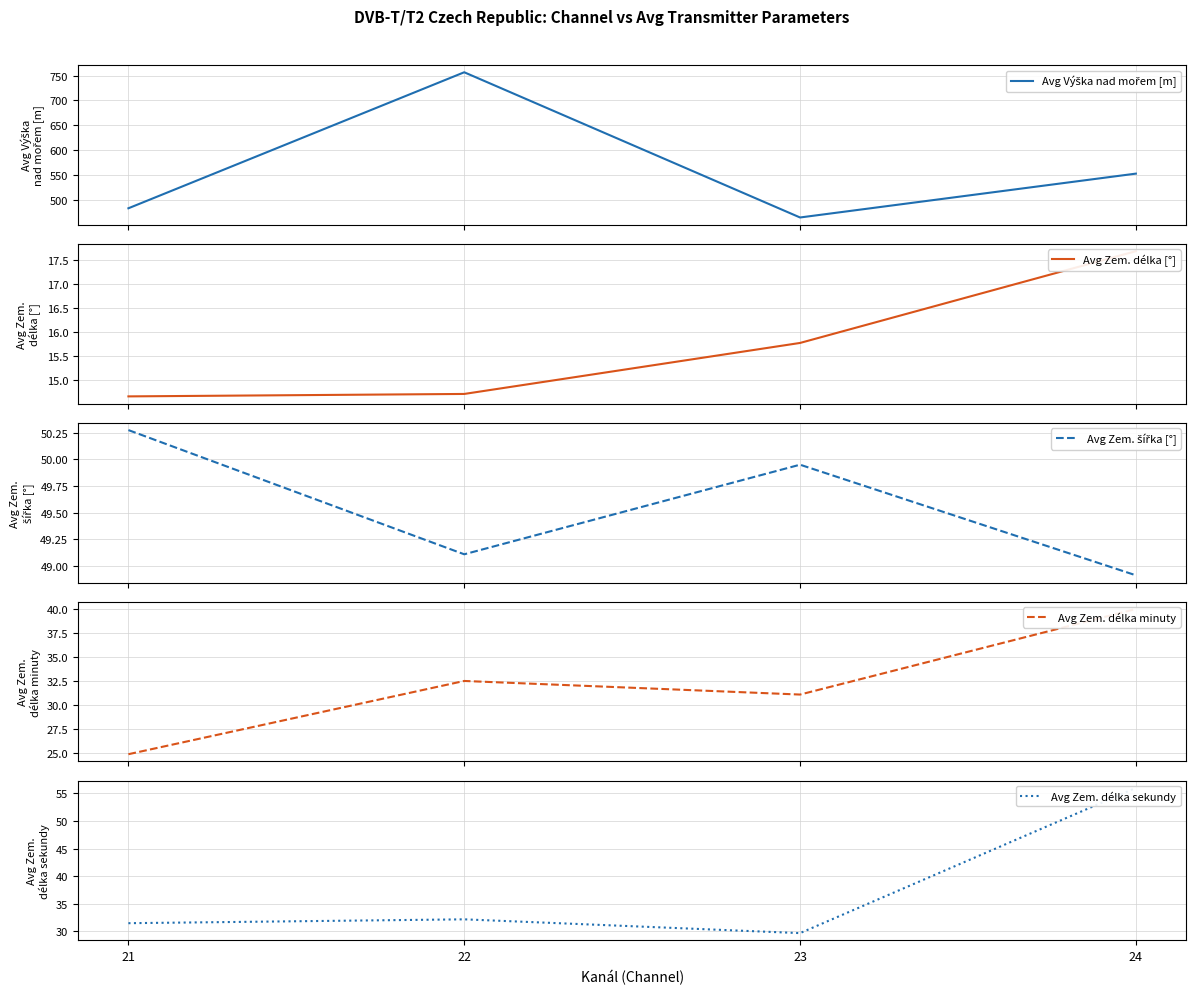

What is the sum of all Avg Zem. šířka [°] values?

198.2